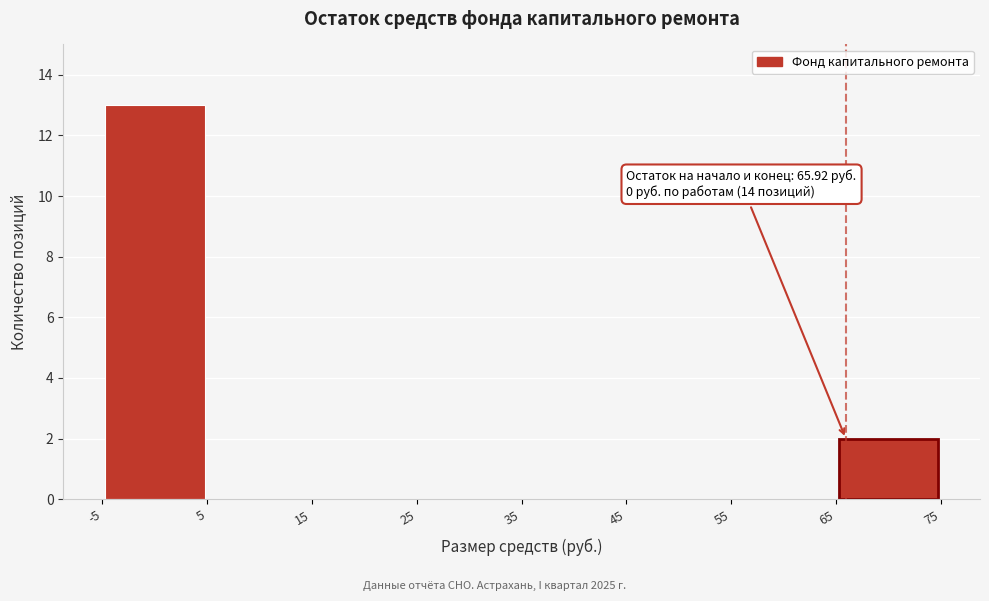

Over which range of the x-axis is the bar tallest?

-5 to 5